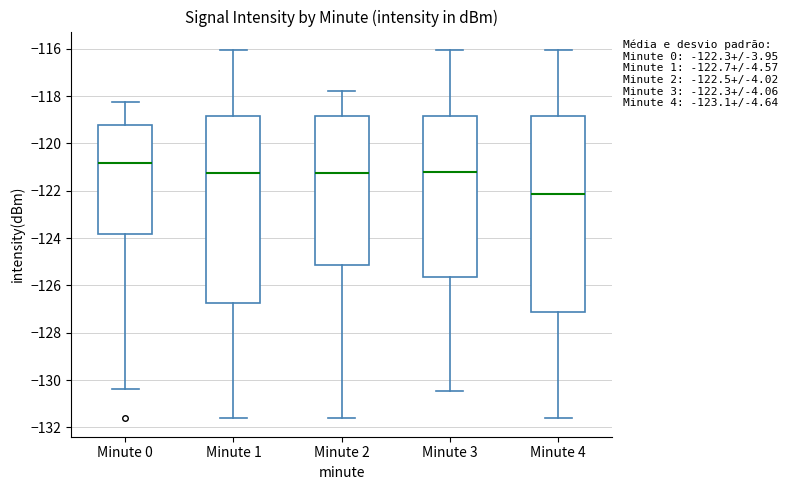

Comparing the boxes themselves (not the whiskers), which one is the tallest?

Minute 4